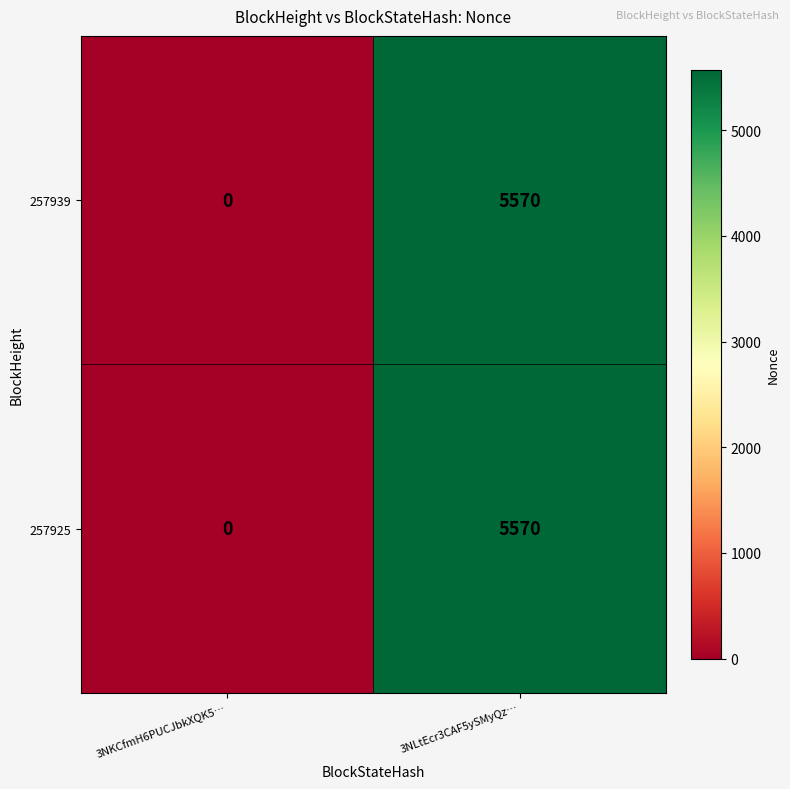

List the labels in order of 257925 value, largest first.

3NLtEcr3CAF5ySMyQz…, 3NKCfmH6PUCJbkXQK5…